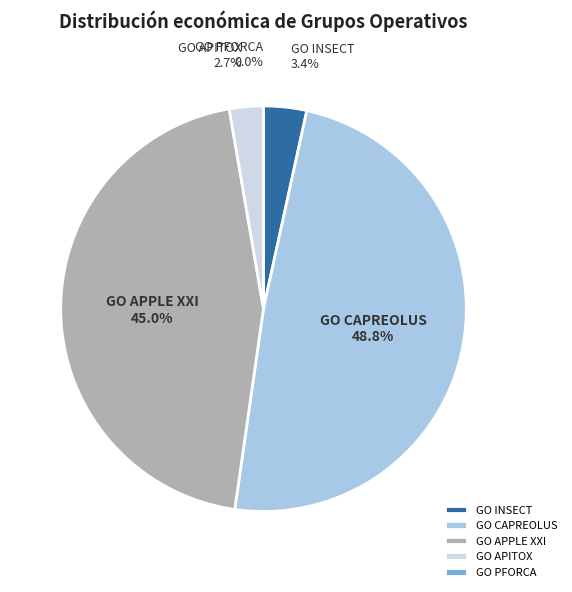

How much of the chart is everything except GO APITOX?

97.3%